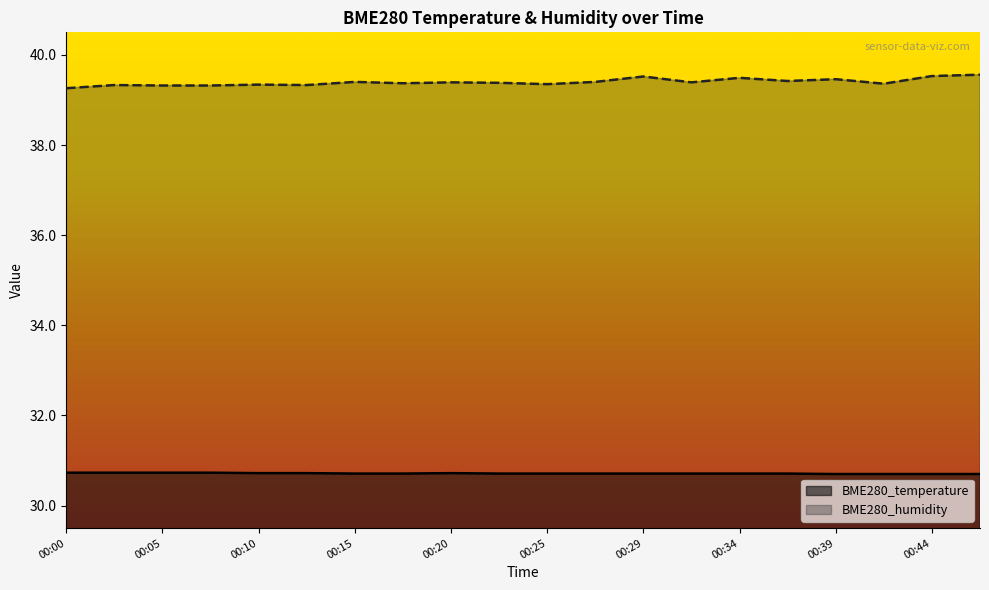

How many interior local valleys does the BME280_humidity series have?

6